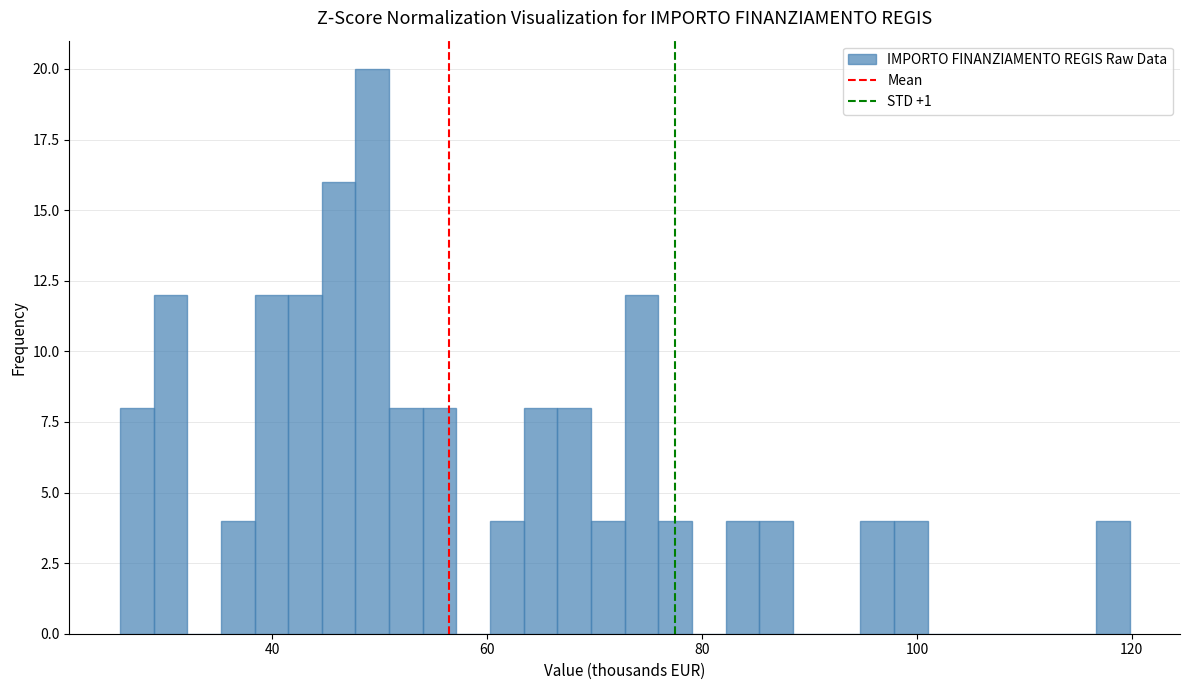

Around what value on the x-axis is the tallest bar? Give the approximate position of its centre, as read against the axis.

50